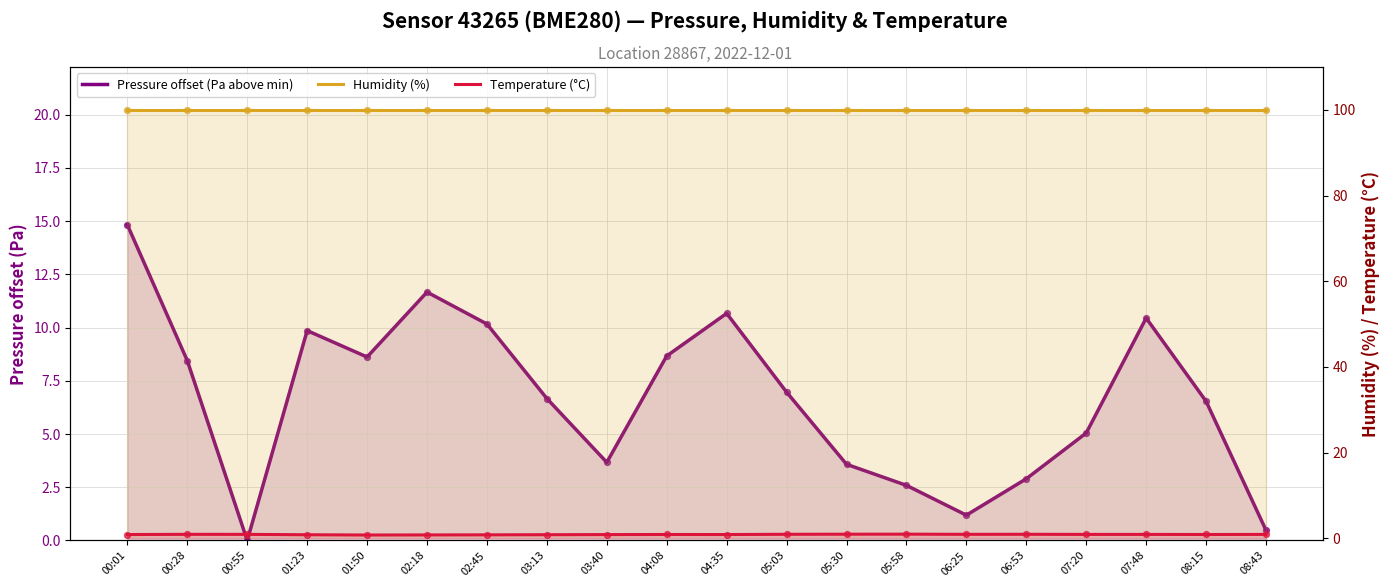

Which series reaches the maximum Y coordinate?

Humidity (%)